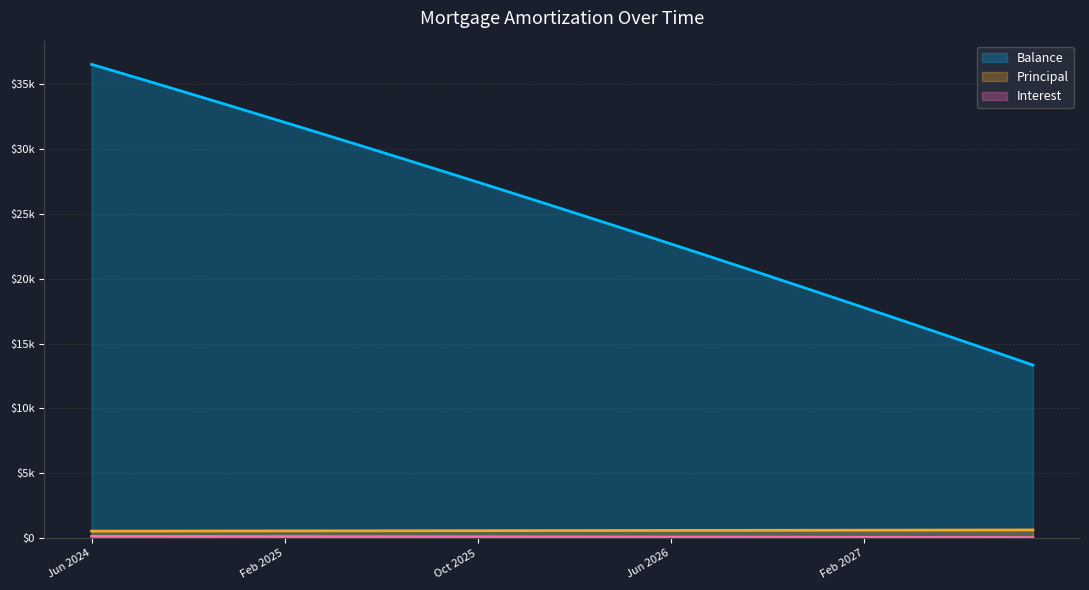

Between Sep 2026 and Aug 2024, which is larger?

Aug 2024